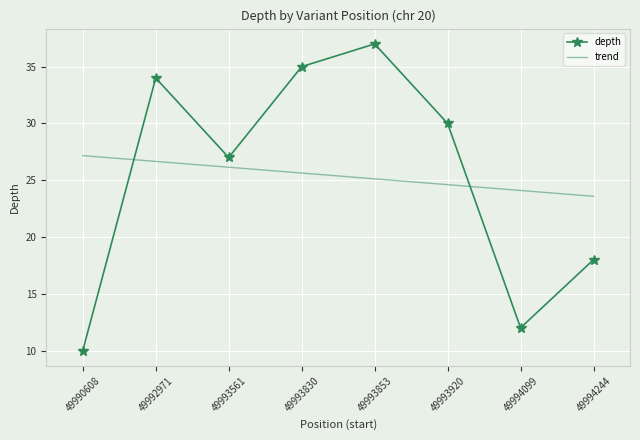

How many values in the trend series are below 25?

3